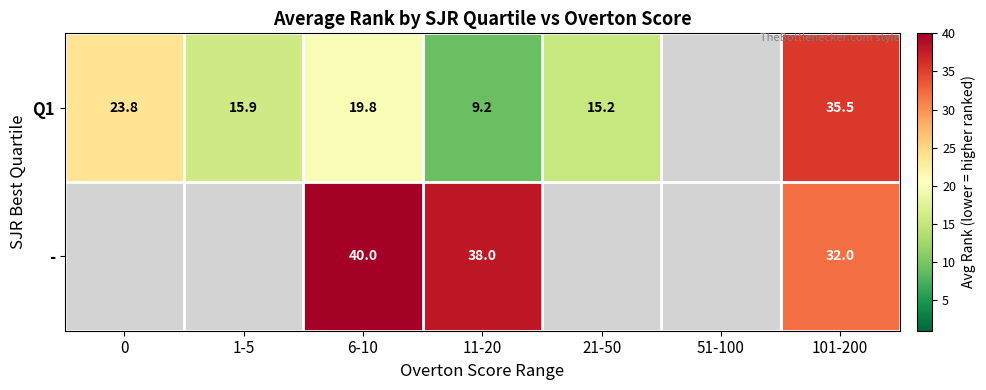

Is the value of - at 11-20 greater than the value of Q1 at 1-5?

Yes